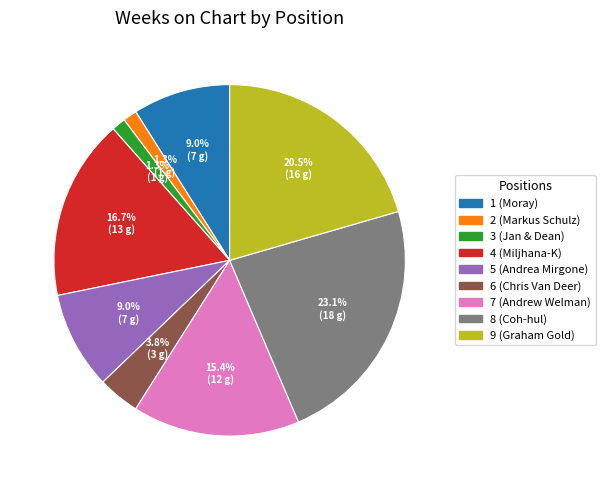

To the nearest percent, what is the combined percentage of 3 (Jan & Dean) and 2 (Markus Schulz)?

3%